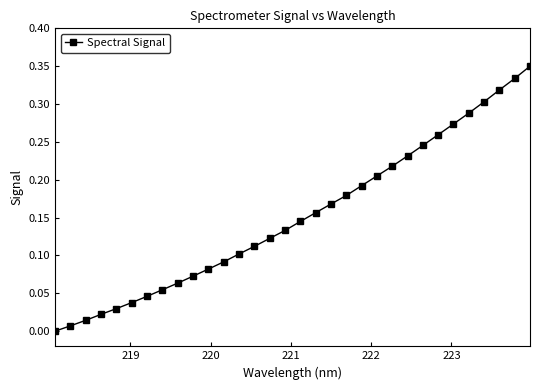

What is the sum of all values?

4.9